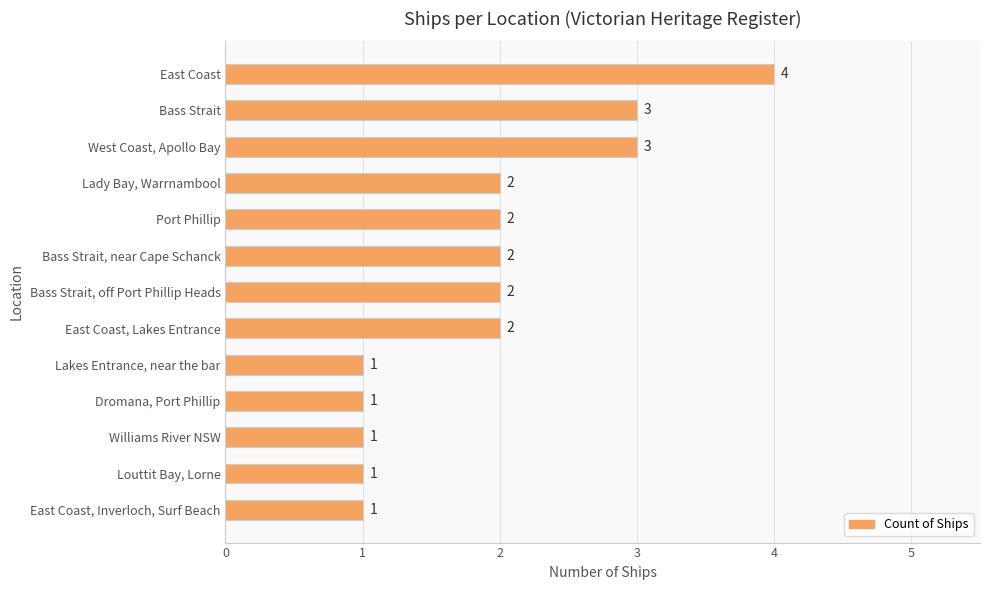

True or false: the data shows 3 at Port Phillip.

False